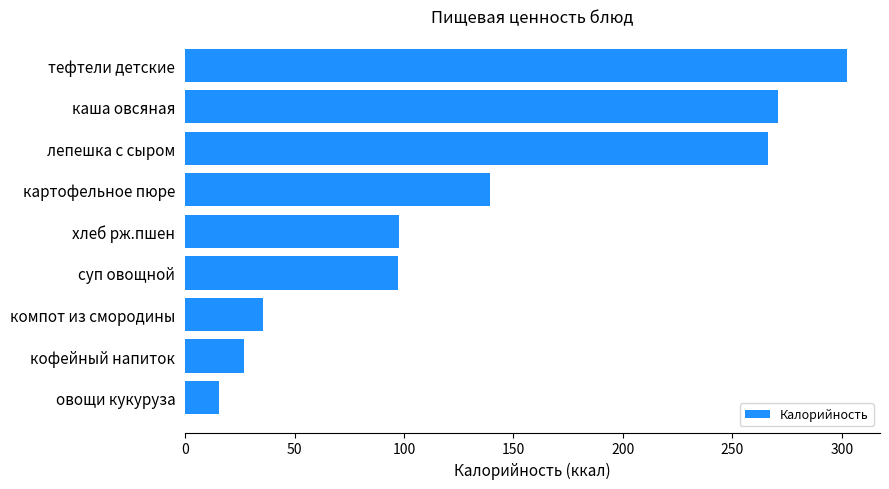

What is the sum of all values?

1251.5